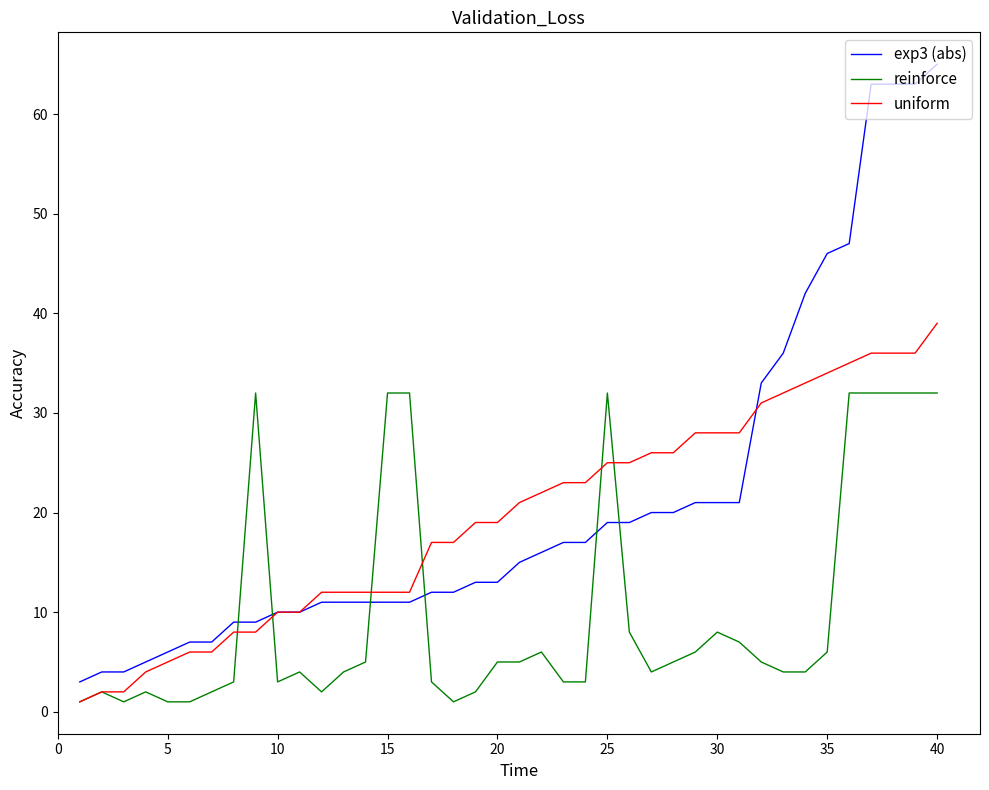

Which series has the widest spread of values?

exp3 (abs)